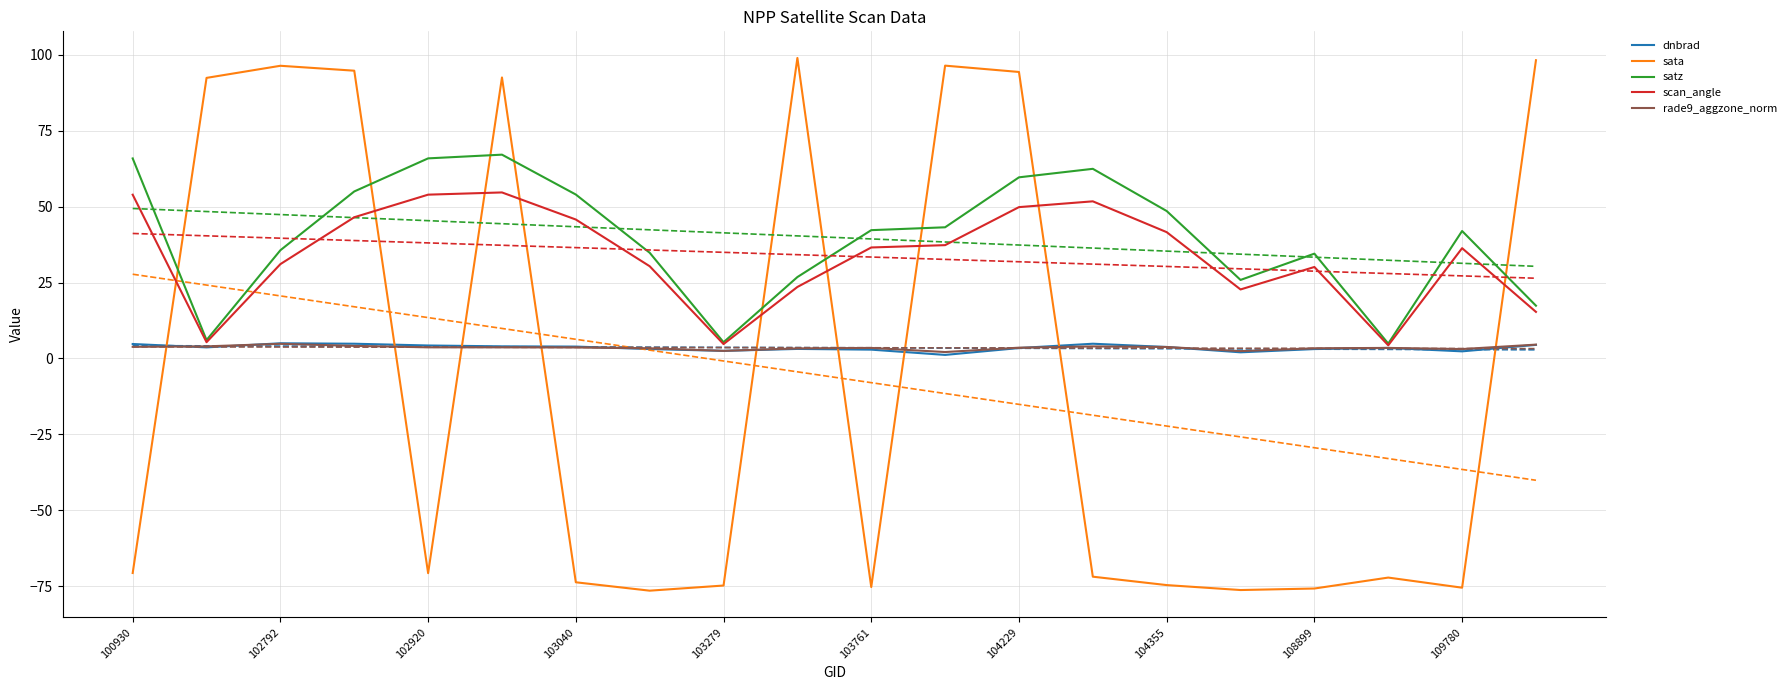

What is the greatest value displayed?

99.0